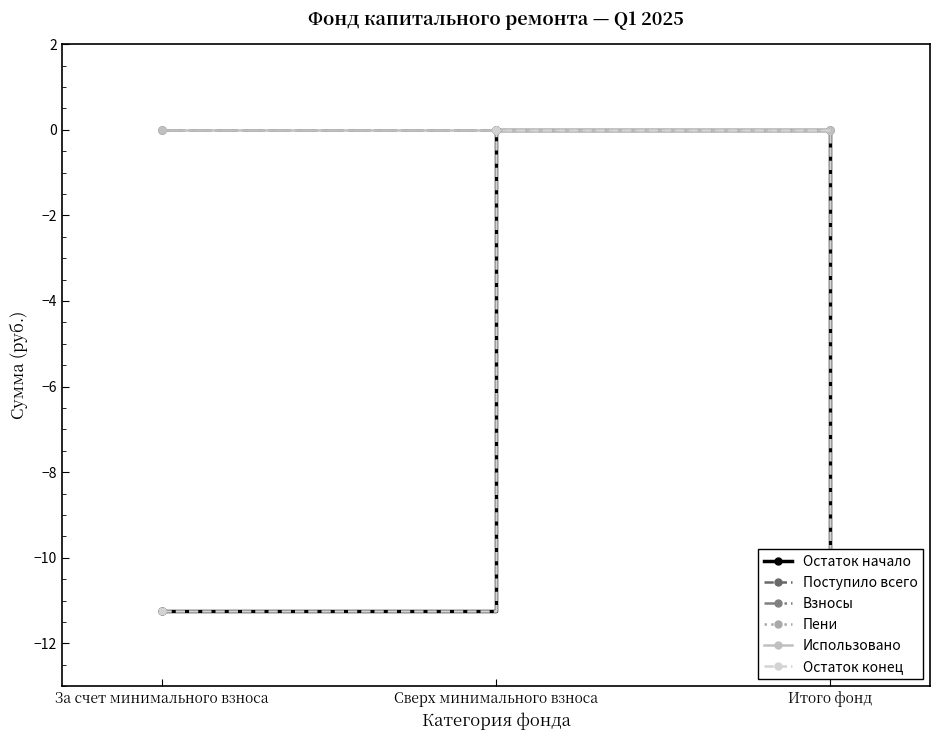

Reading left to right, extract all data points from this chart.

Остаток начало: -11.2	0.0	-11.2
Поступило всего: 0.0	0.0	0.0
Взносы: 0.0	0.0	0.0
Пени: 0.0	0.0	0.0
Использовано: 0.0	0.0	0.0
Остаток конец: -11.2	0.0	-11.2